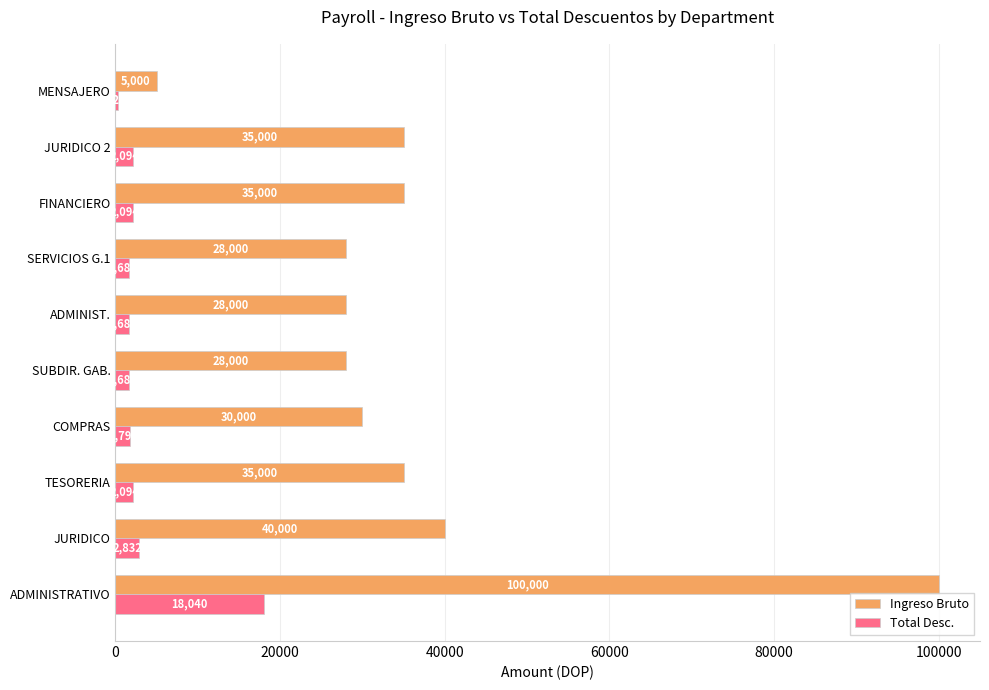

What is the minimum value shown in the chart?

320.5